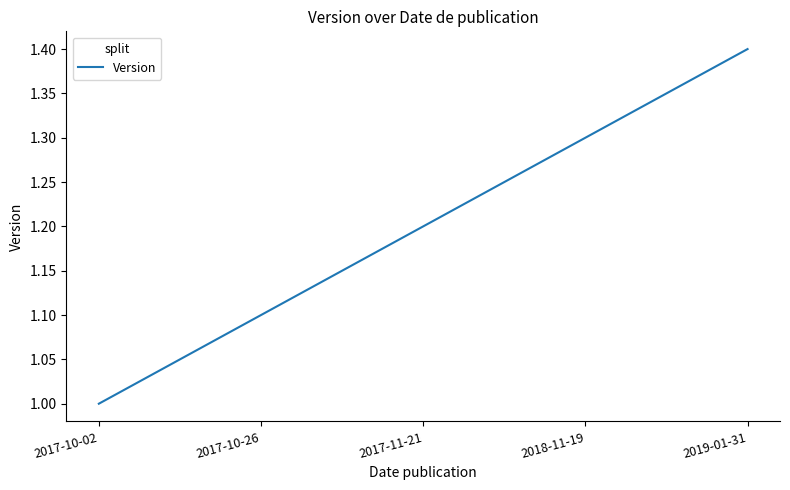

The chart shows a value of 0.8 at 2018-11-19. True or false?

False